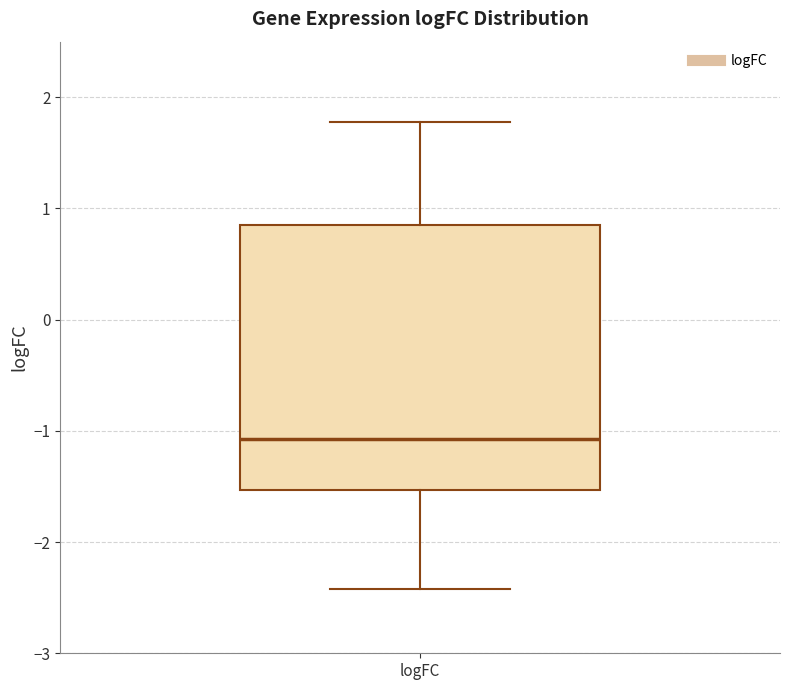

Read this box plot against the y-axis: the position of the median line, the range covered by the box, and the ends of both whiskers. The values are not printed on the chart, so give them approximately, as read against the axis.

median -1.1, box -1.5 to 0.8, whiskers -2.4 to 1.8